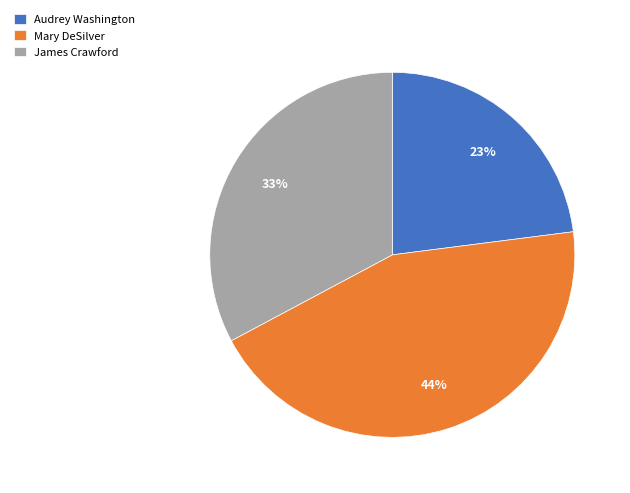

What is the ratio of the value at Audrey Washington to the value at James Crawford?

0.7